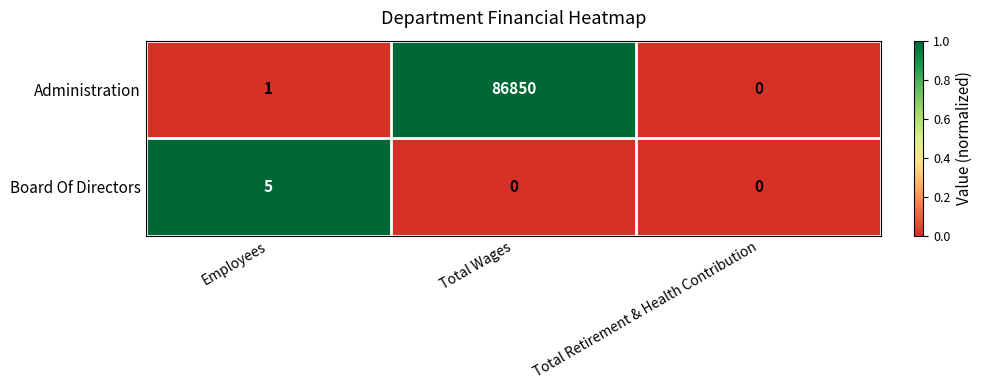

Rank the series by their maximum value, from highest to lowest.

Administration, Board Of Directors